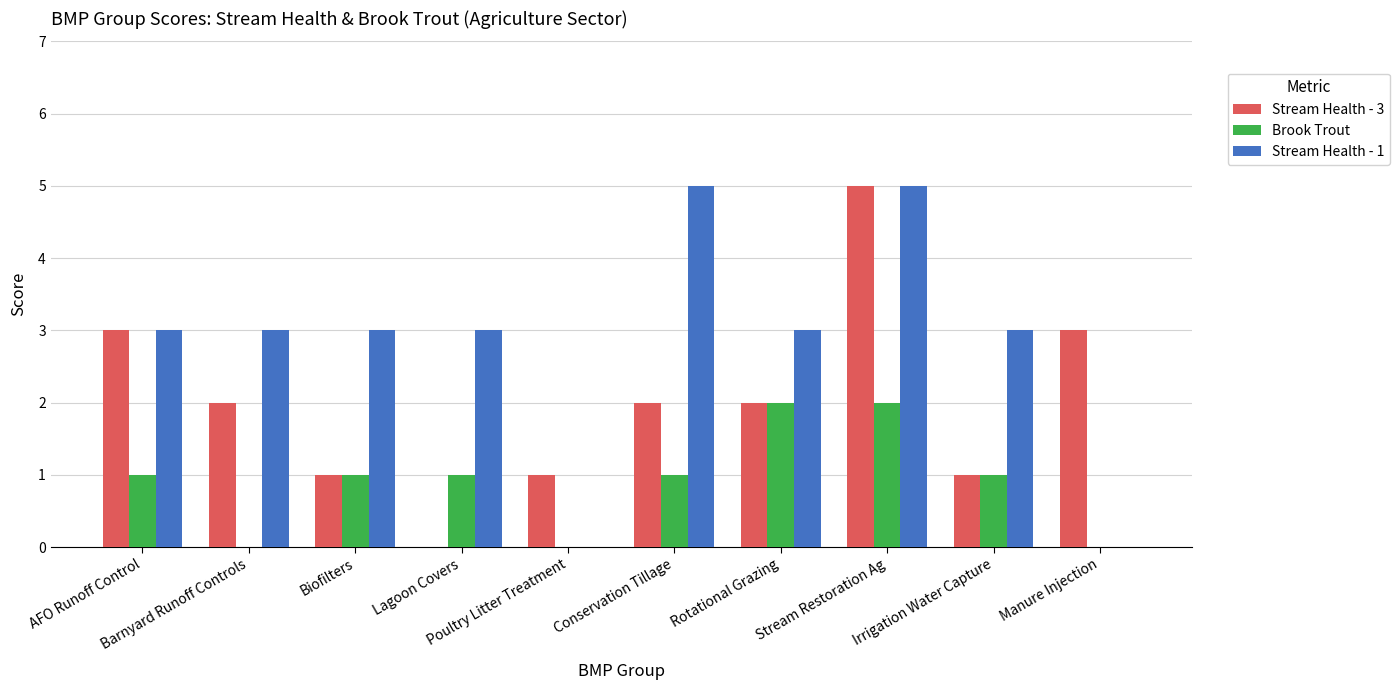

Which series has the largest total across all categories?

Stream Health - 1